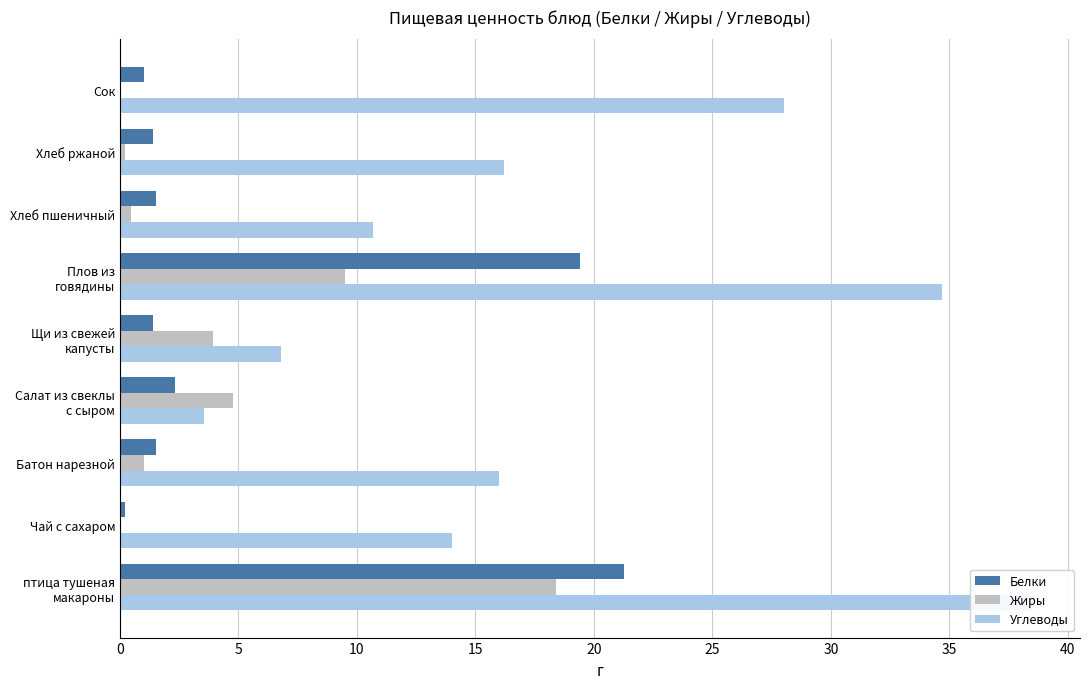

What is the sum of all Углеводы values?

168.5